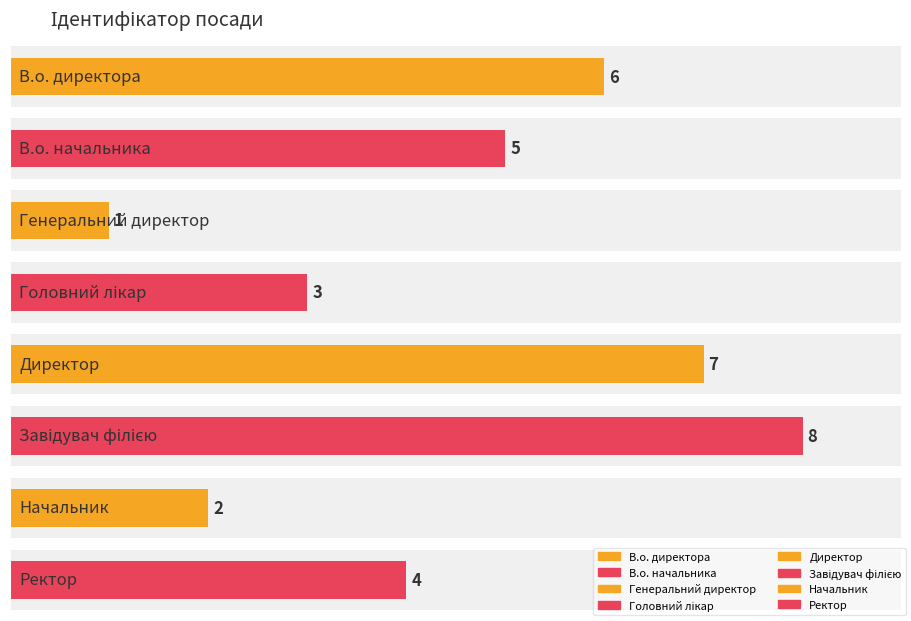

What is the label of the 2nd bar from the left?

В.о. начальника